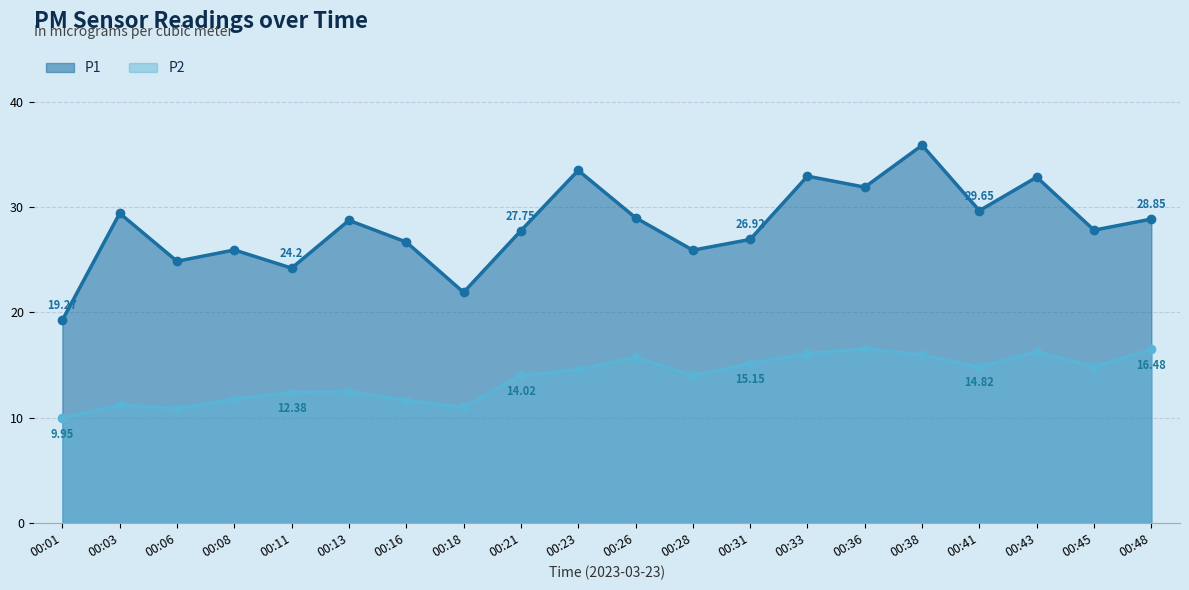

Reading left to right, list all the values displayed in this chart.

P1: 00:01=19.3	00:03=29.4	00:06=24.9	00:08=25.9	00:11=24.2	00:13=28.7	00:16=26.7	00:18=21.9	00:21=27.8	00:23=33.5	00:26=29.0	00:28=25.9	00:31=26.9	00:33=32.9	00:36=31.9	00:38=35.9	00:41=29.6	00:43=32.8	00:45=27.8	00:48=28.9
P2: 00:01=9.9	00:03=11.2	00:06=10.8	00:08=11.8	00:11=12.4	00:13=12.5	00:16=11.6	00:18=11.0	00:21=14.0	00:23=14.6	00:26=15.7	00:28=14.0	00:31=15.2	00:33=16.1	00:36=16.5	00:38=15.9	00:41=14.8	00:43=16.2	00:45=14.8	00:48=16.5